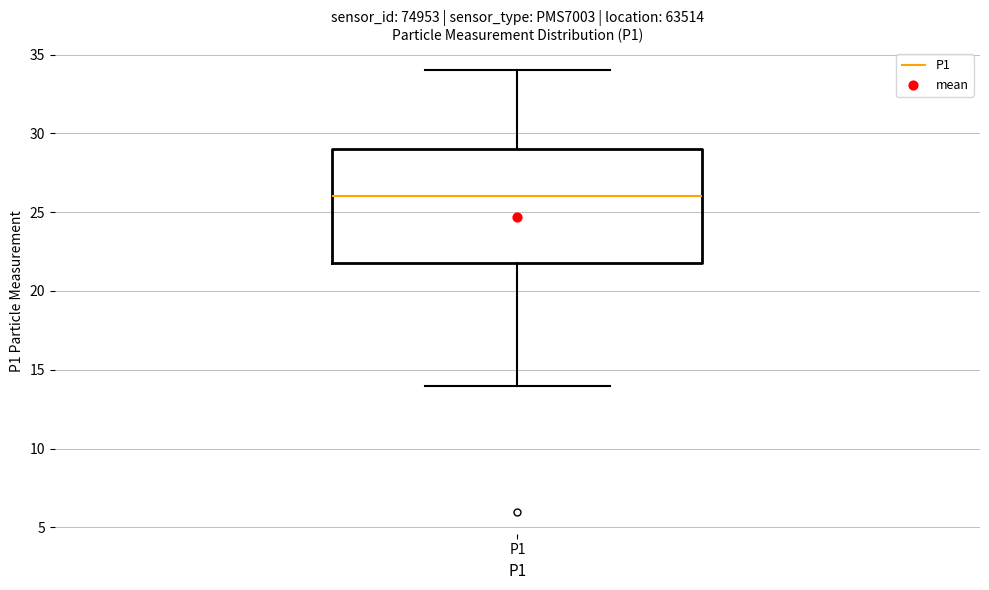

Where is the lower edge of the box for P1 on the y-axis? The values are not printed on the chart, so give them approximately, as read against the axis.

22